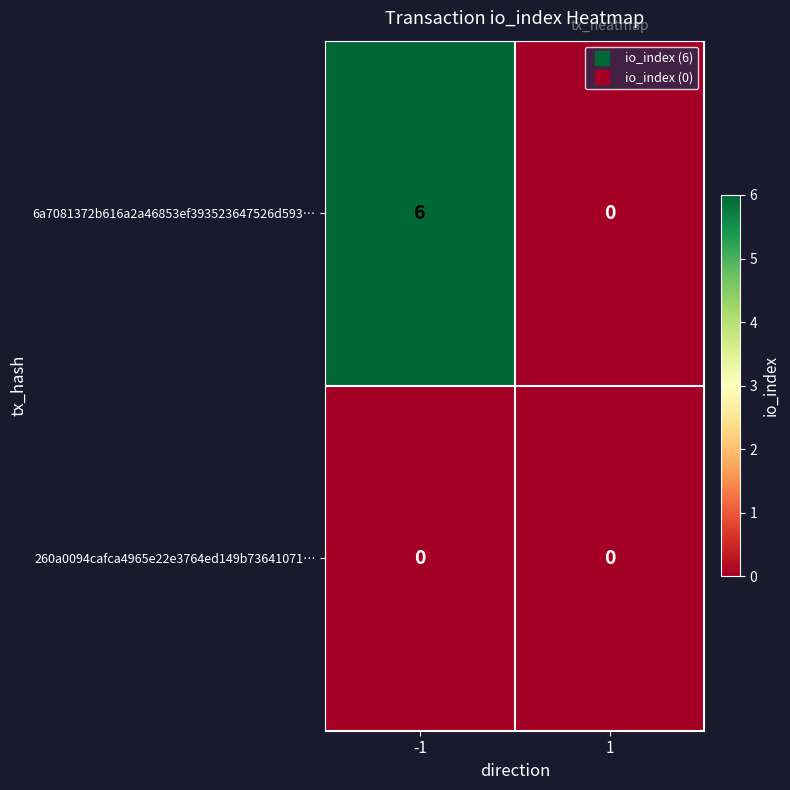

Reading left to right, transcribe all the data shown in this chart.

6a7081372b616a2a46853ef393523647526d593…: -1=6	1=0
260a0094cafca4965e22e3764ed149b73641071…: -1=0	1=0